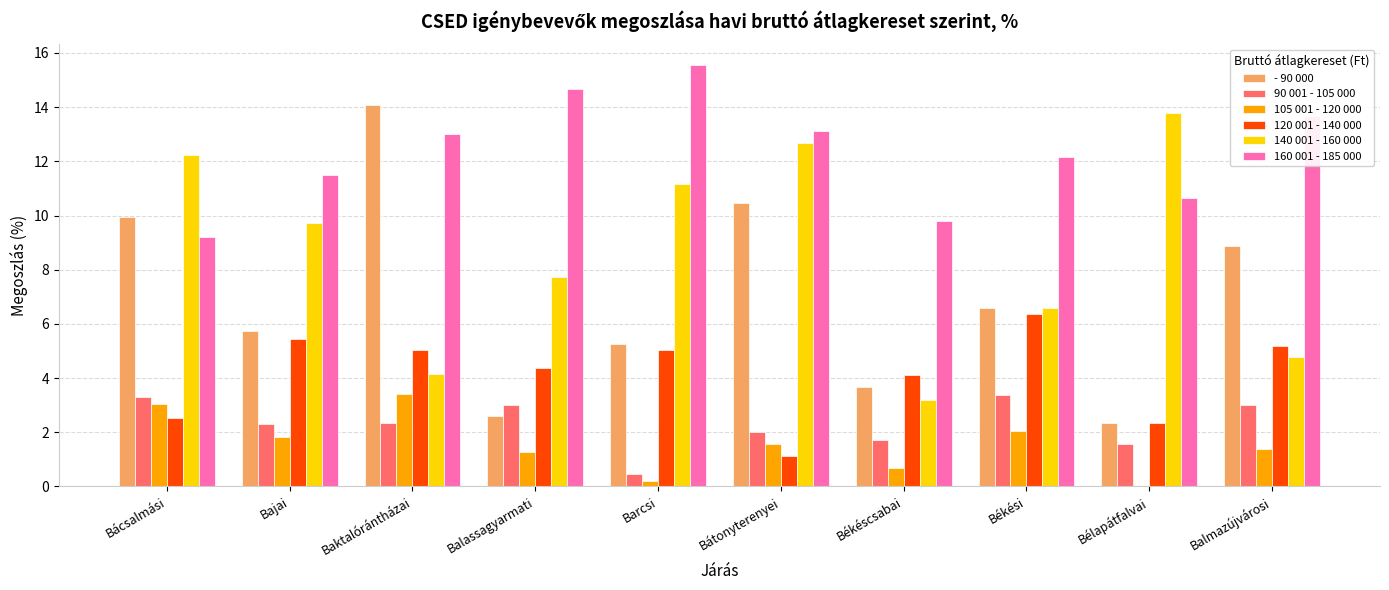

What is the highest value of the - 90 000 series?

14.1